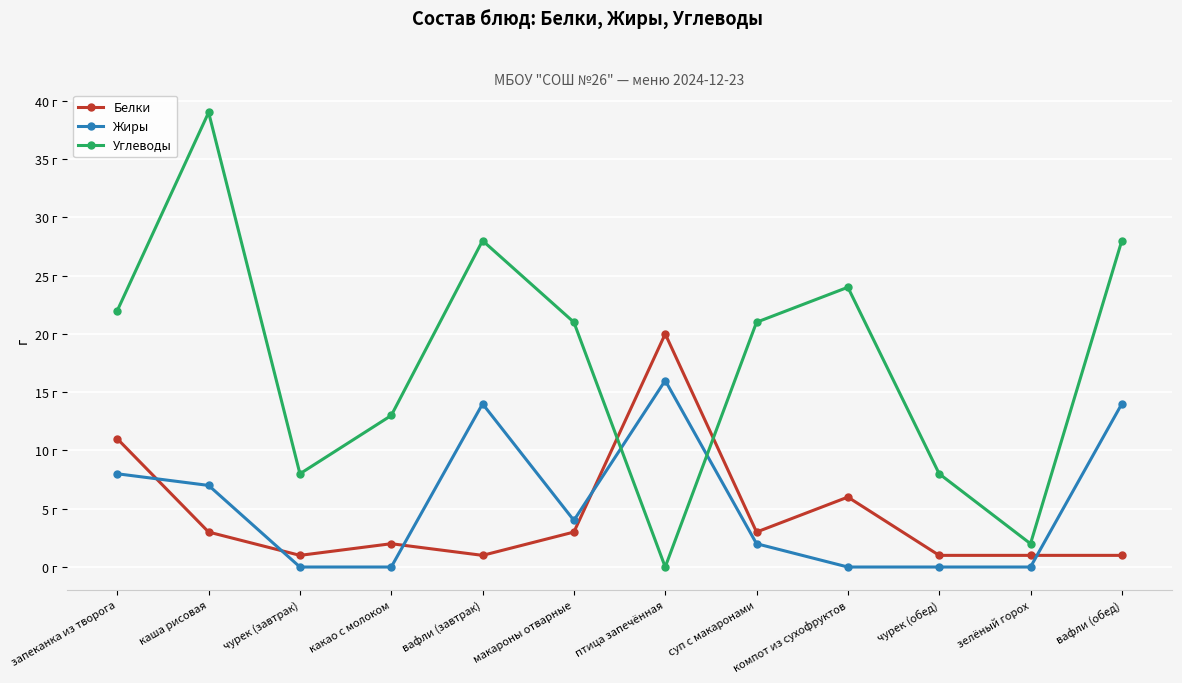

At which label does Углеводы reach its peak?

каша рисовая